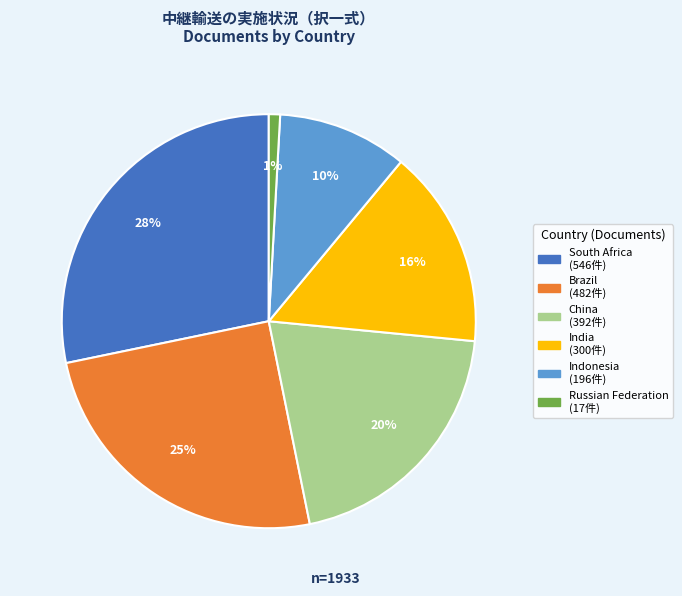

Does Russian Federation represent more than half of the total?

No